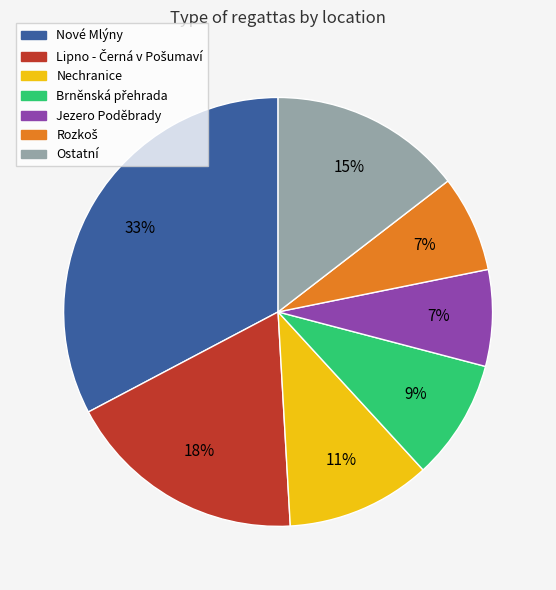

How many slices are in this pie chart?

7